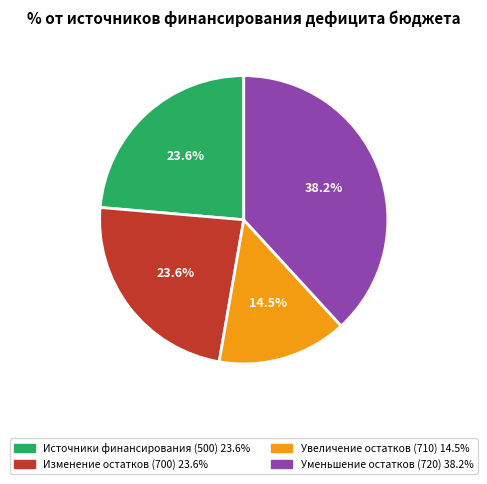

Is there any slice that represents more than half of the pie?

No